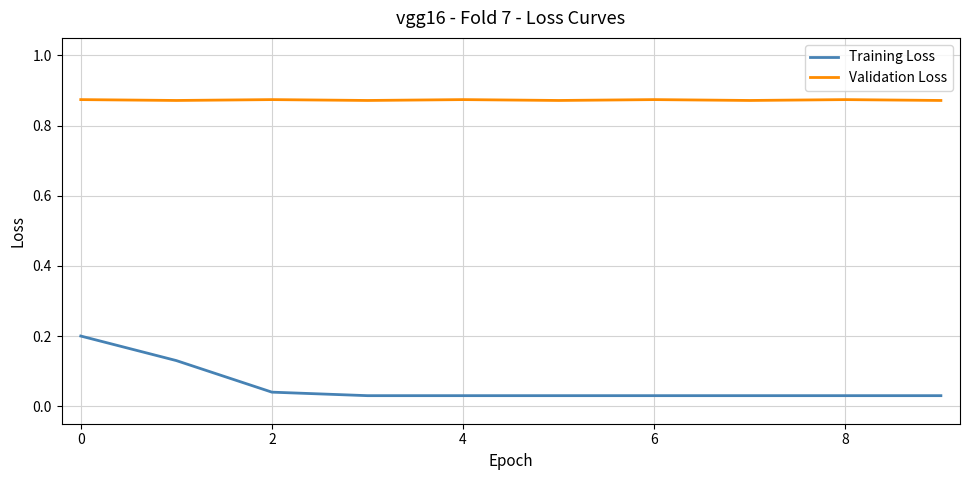

True or false: Training Loss and Validation Loss intersect in this chart.

False